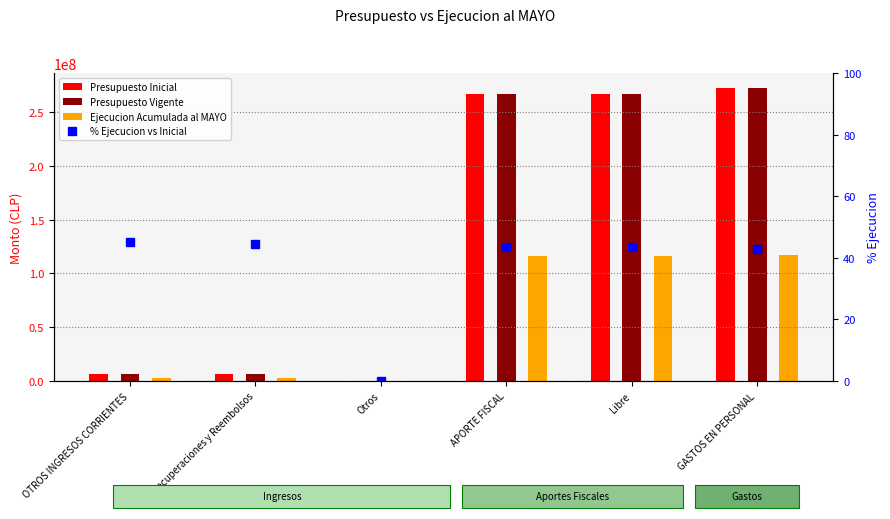

What is the label of the 2nd bar from the right?

Libre